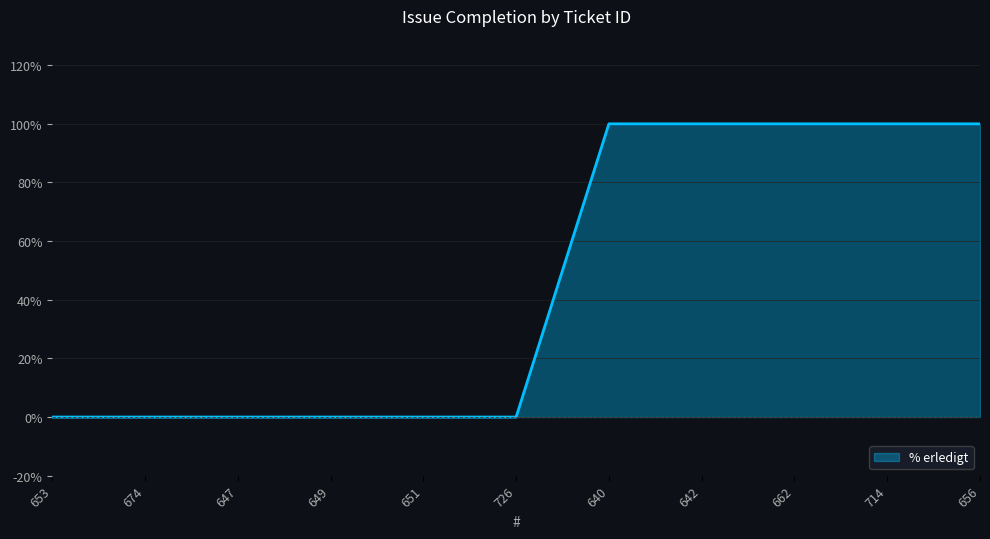

Count the values in the range 0 to 100.

11